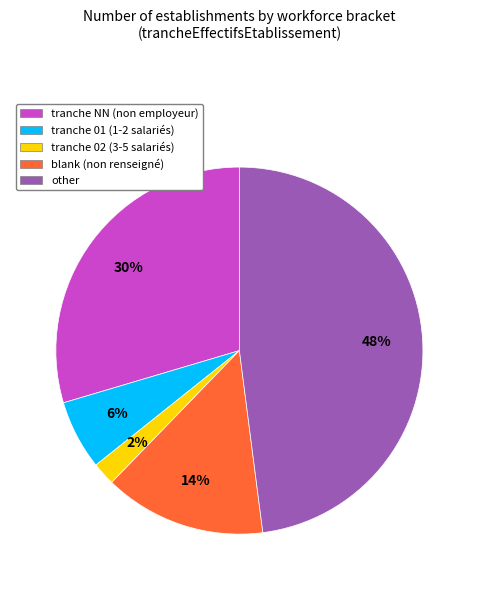

To the nearest percent, what is the difference between the largest and smallest slice percentages?

46%